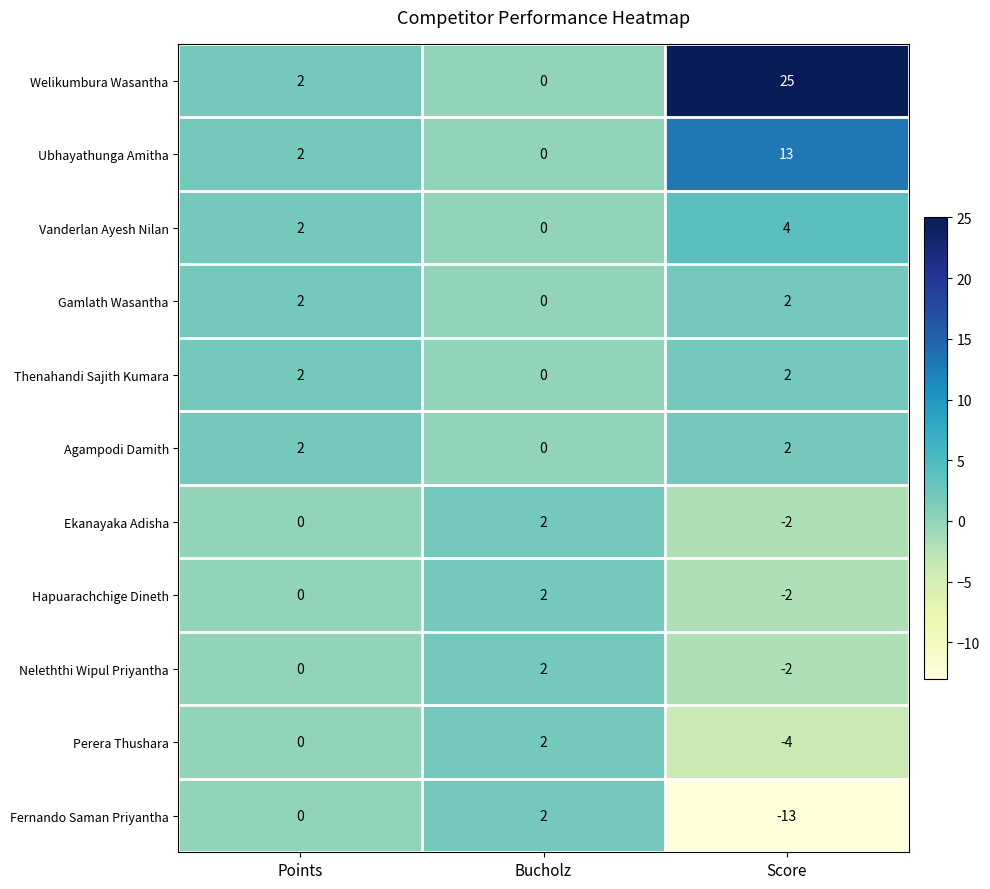

What is the maximum value for Ubhayathunga Amitha?

13